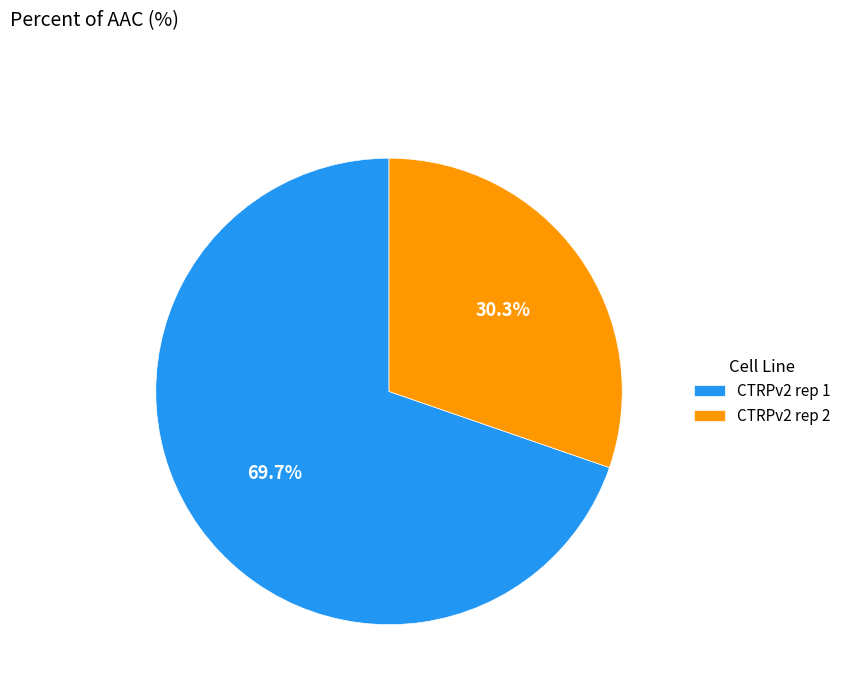

How much of the chart is everything except CTRPv2 rep 1?

30.3%